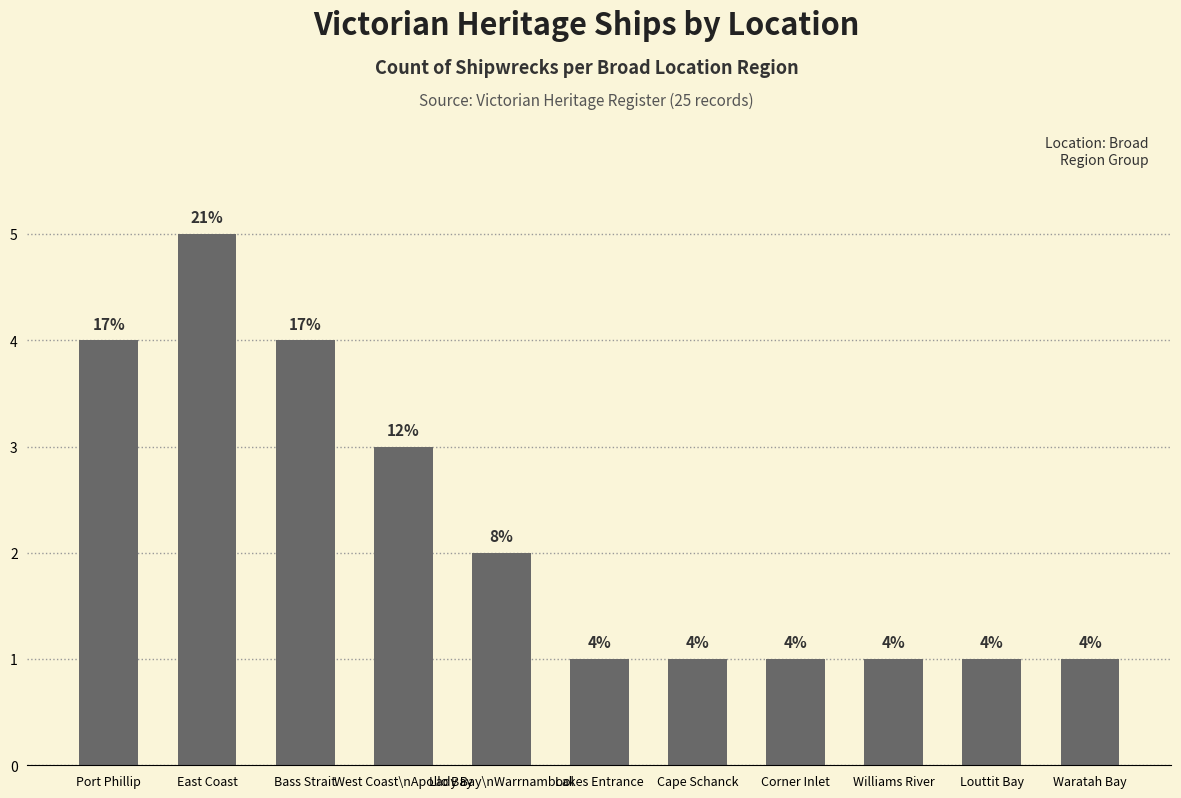

Reading right to left, extract all data points from this chart.

1	1	1	1	1	1	2	3	4	5	4